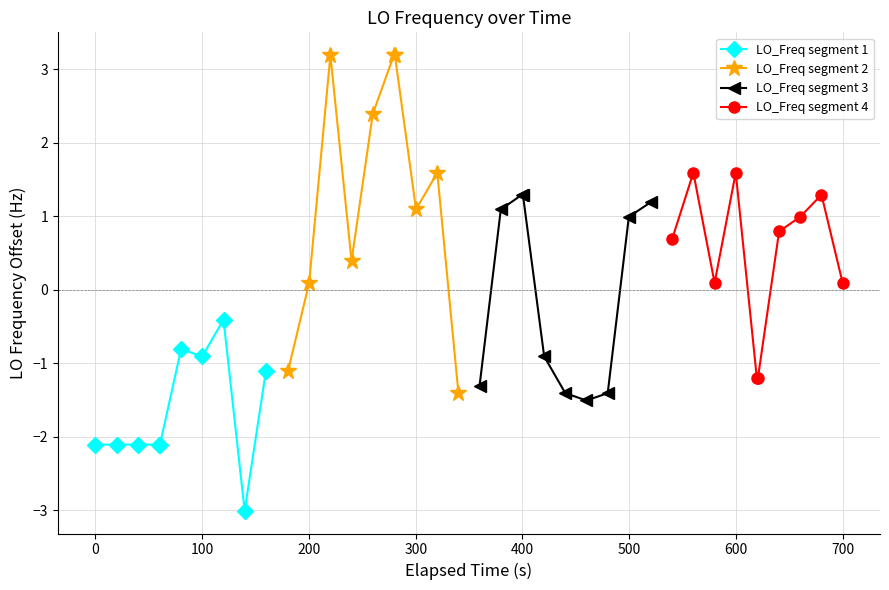

True or false: LO_Freq segment 2 has more than 0 interior local peaks.

True